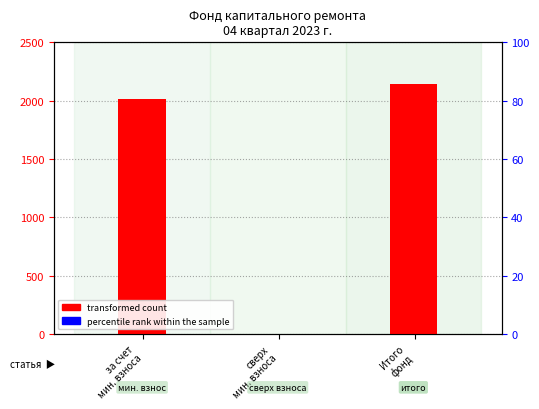

What are all the series names shown in the legend?

transformed count, percentile rank within the sample